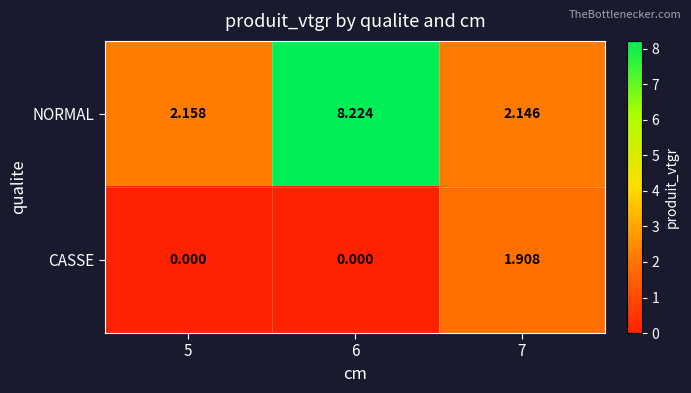

Between 5 and 6, which series saw the biggest shift?

NORMAL